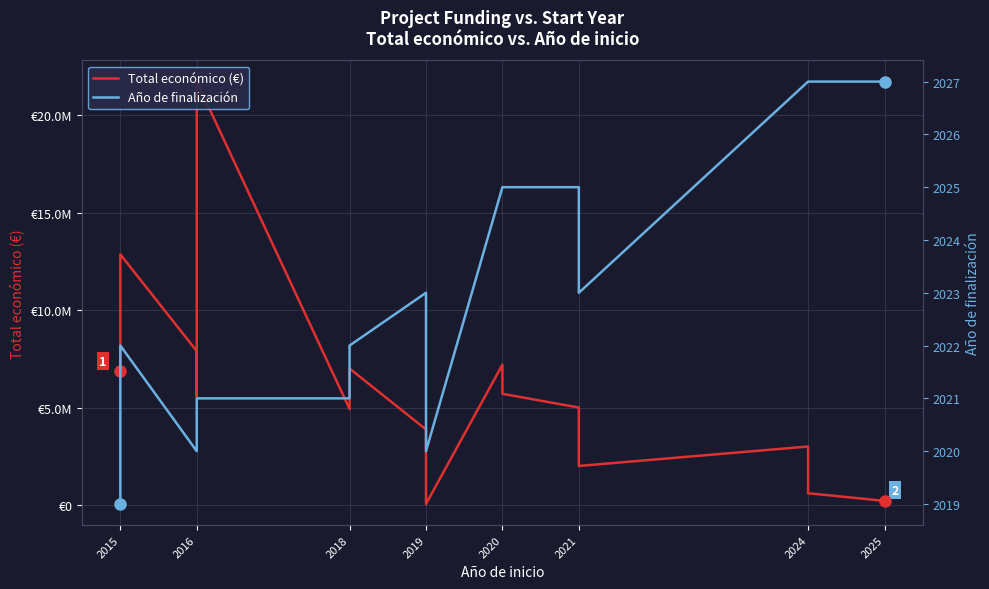

Is the value of Total económico (€) at 2016 greater than the value of Año de finalización at 2018?

Yes